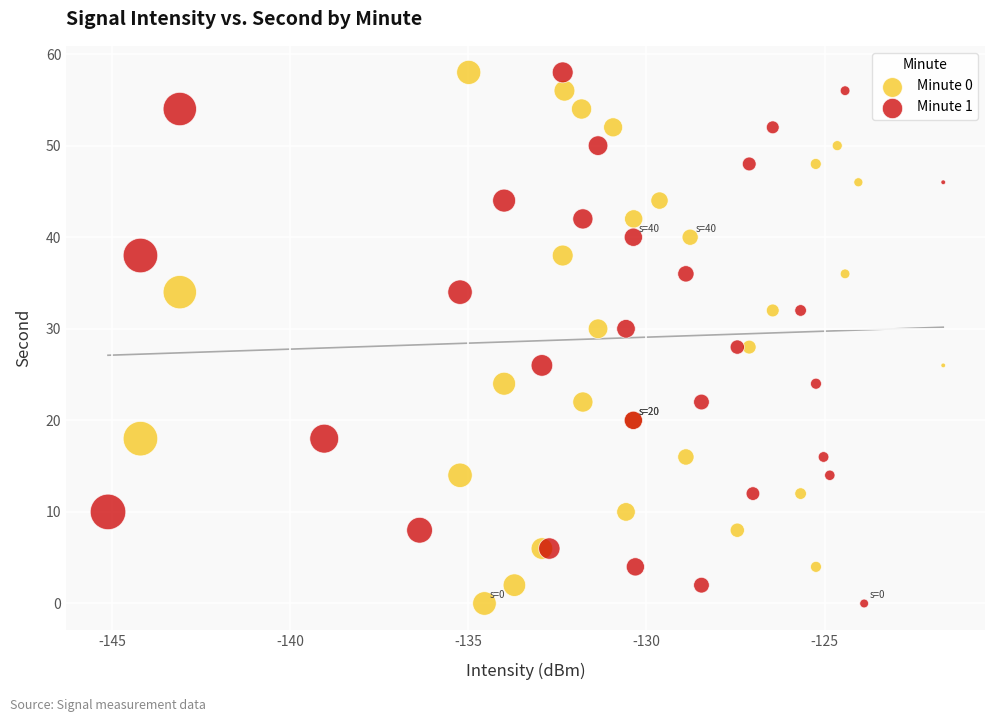

What are all the series names shown in the legend?

Minute 0, Minute 1